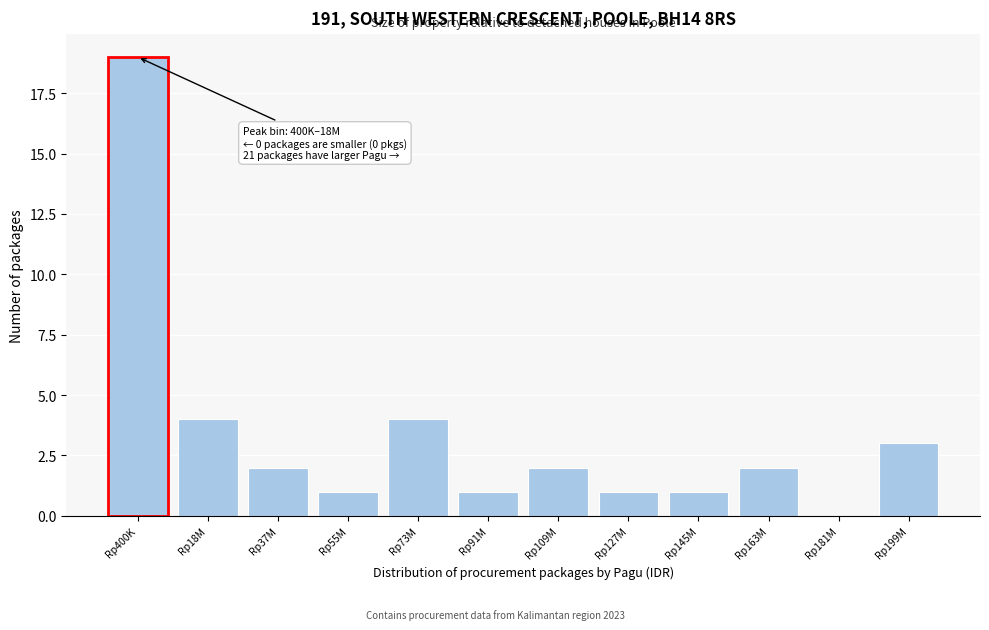

Reading right to left, what are all the values shown in this chart?

Rp199M=3	Rp181M=0	Rp163M=2	Rp145M=1	Rp127M=1	Rp109M=2	Rp91M=1	Rp73M=4	Rp55M=1	Rp37M=2	Rp18M=4	Rp400K=19